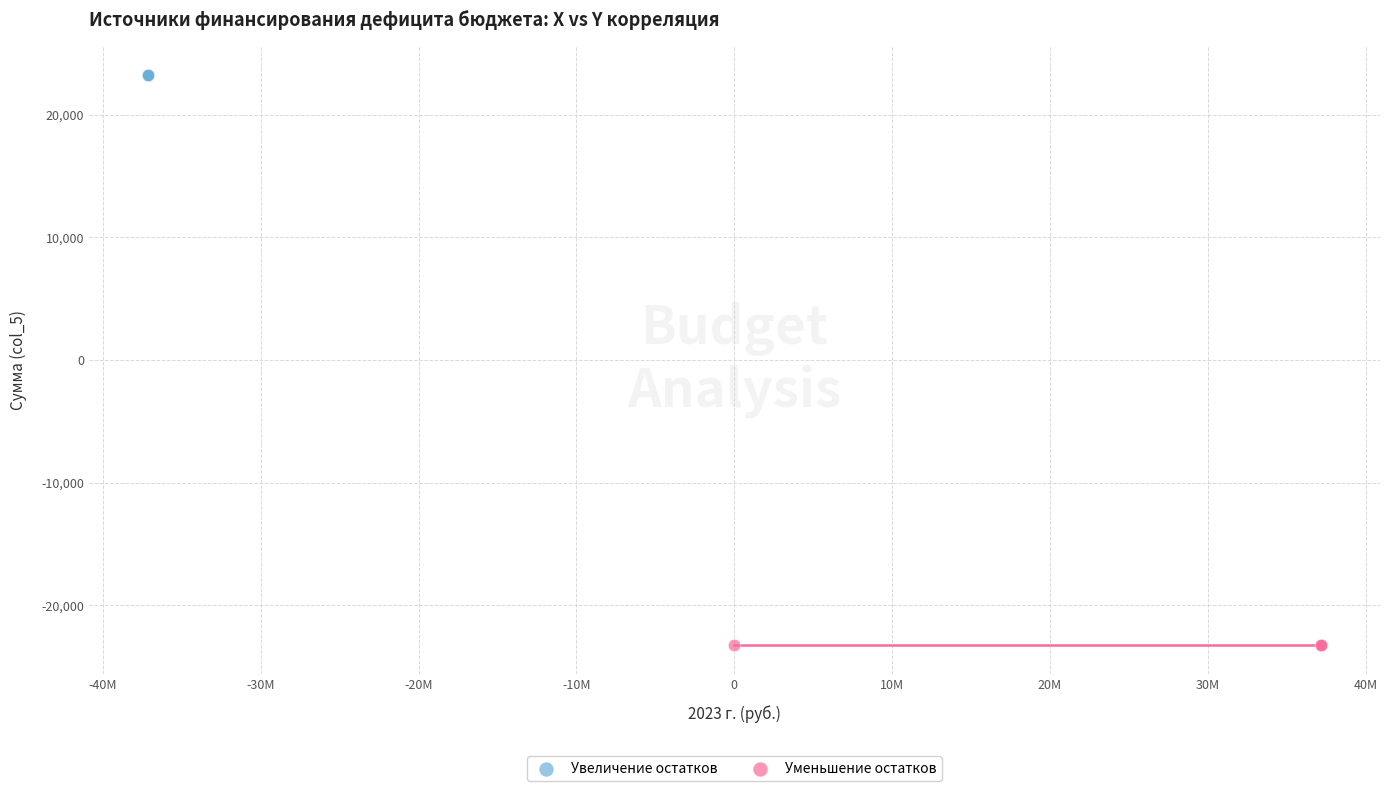

Which series reaches the minimum Y coordinate?

Уменьшение остатков